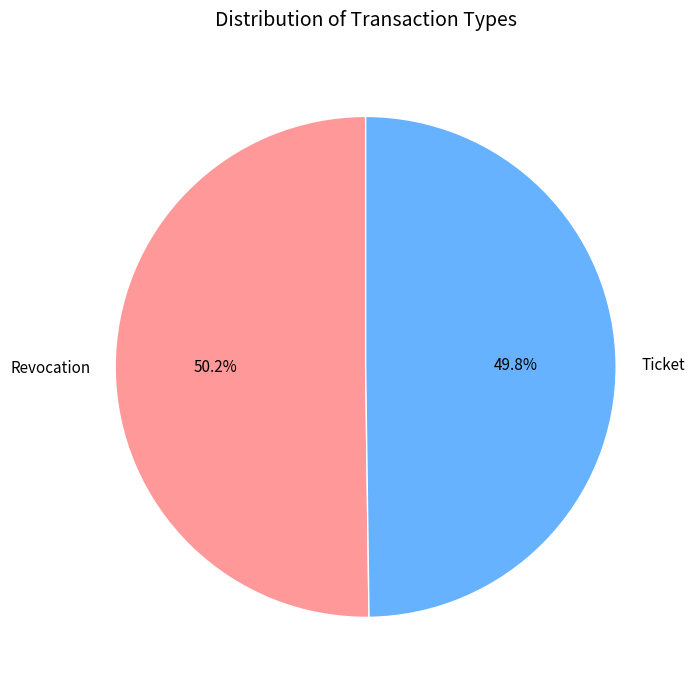

Does any single category account for the majority?

Yes